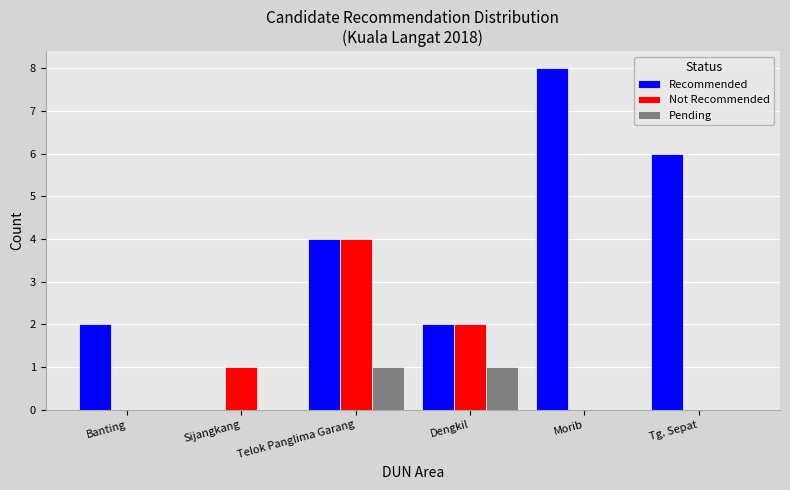

Reading left to right, what are all the values shown in this chart?

Recommended: Banting=2	Sijangkang=0	Telok Panglima Garang=4	Dengkil=2	Morib=8	Tg. Sepat=6
Not Recommended: Banting=0	Sijangkang=1	Telok Panglima Garang=4	Dengkil=2	Morib=0	Tg. Sepat=0
Pending: Banting=0	Sijangkang=0	Telok Panglima Garang=1	Dengkil=1	Morib=0	Tg. Sepat=0